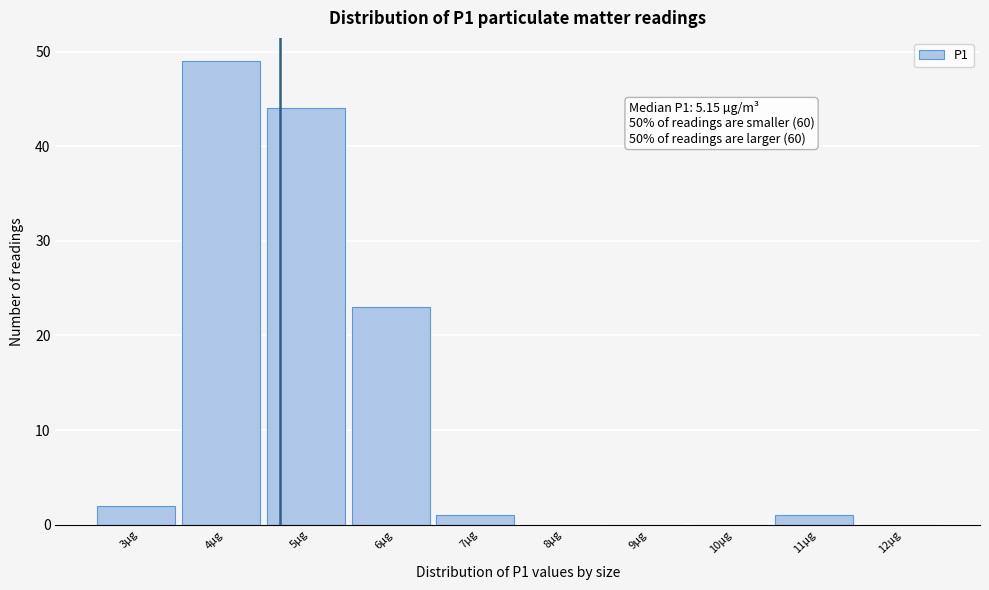

Reading left to right, list all the values displayed in this chart.

3µg=2	4µg=49	5µg=44	6µg=23	7µg=1	8µg=0	9µg=0	10µg=0	11µg=1	12µg=0